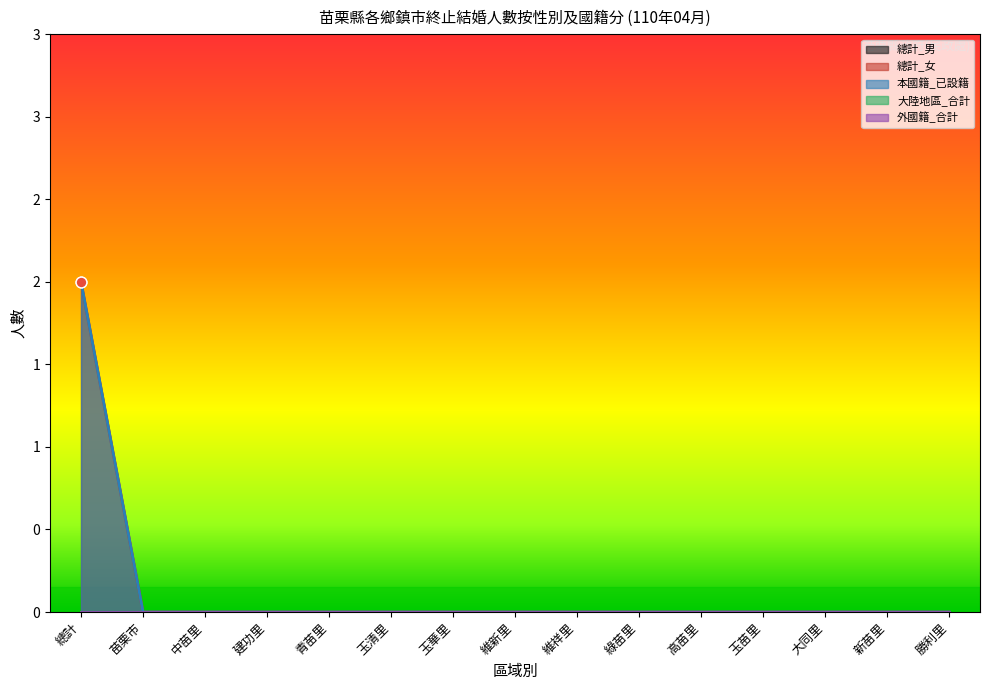

Which series reaches the minimum Y coordinate?

總計_男